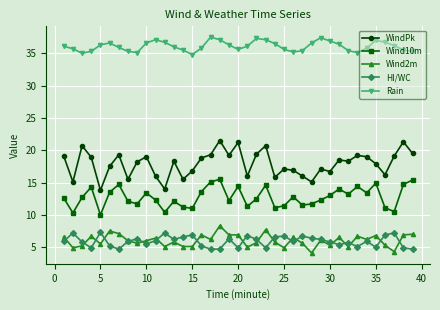

Which series has the largest total across all categories?

Rain